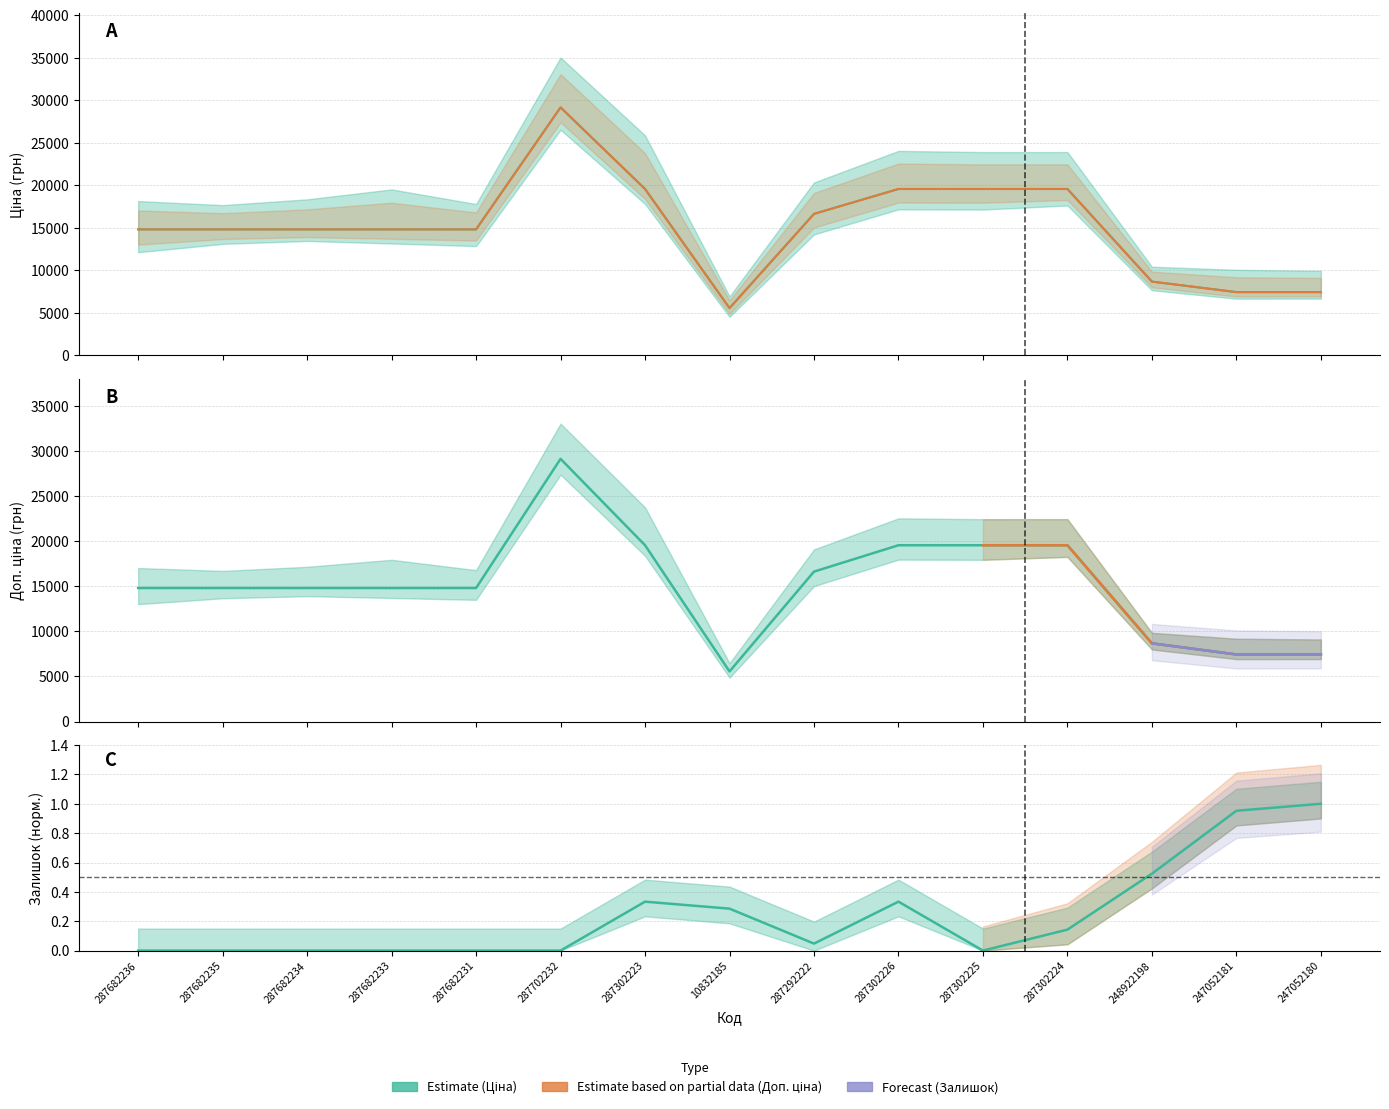

How many categories are shown in the chart?

15